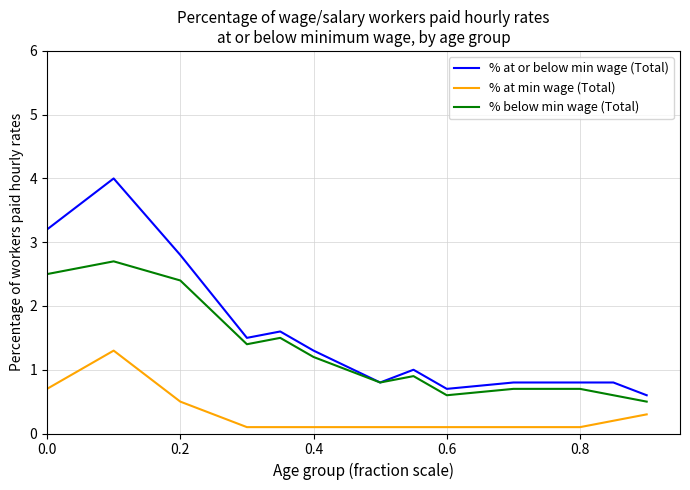

True or false: % at min wage (Total) and % at or below min wage (Total) intersect in this chart.

False